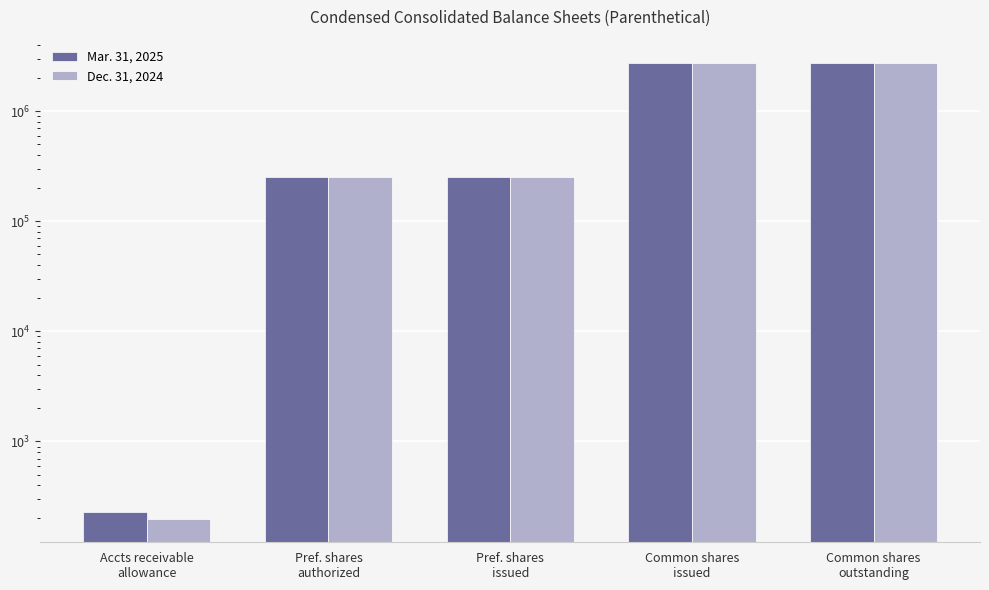

How many bars are there in total?

10